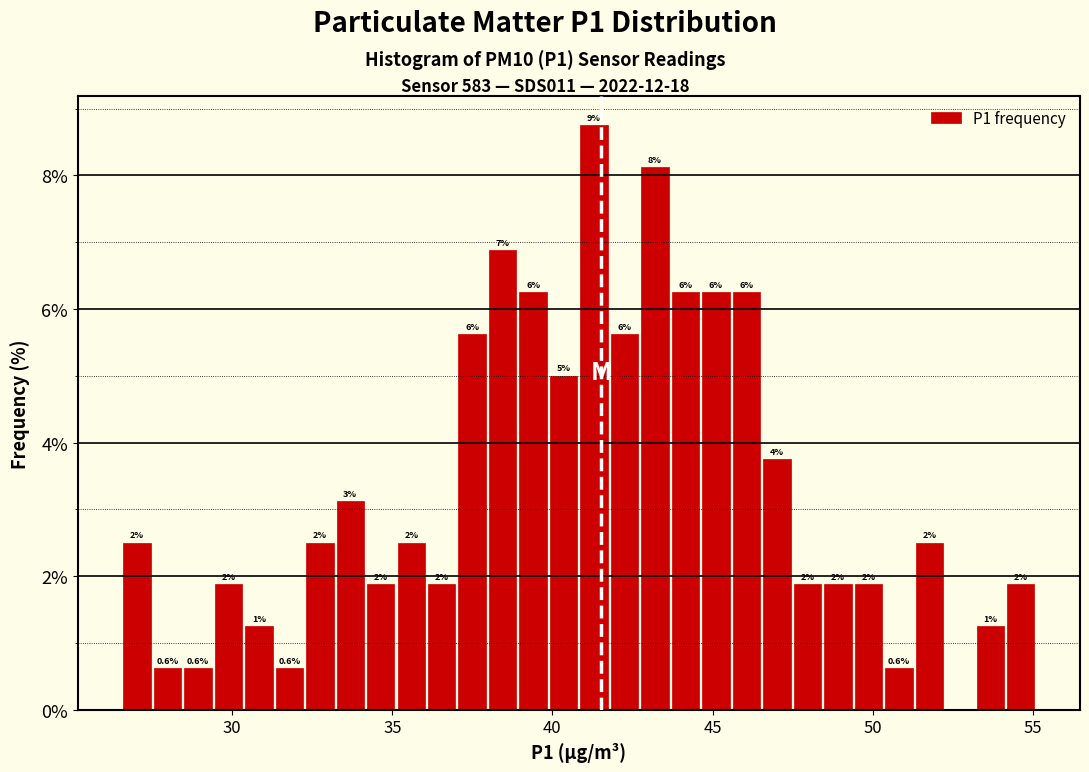

Around what value on the x-axis is the tallest bar? Give the approximate position of its centre, as read against the axis.

41.5